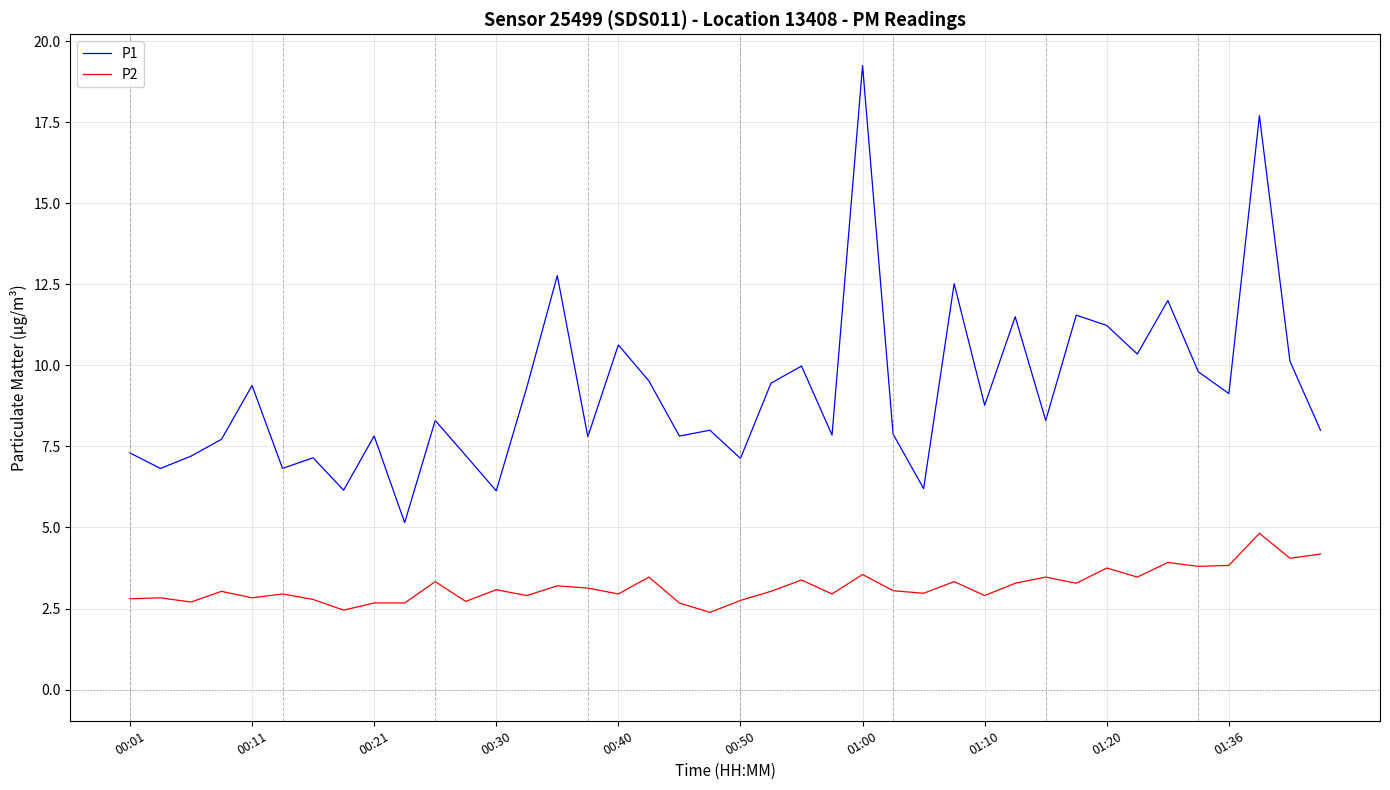

What is the difference between the maximum and minimum values in the P2 series?

2.4